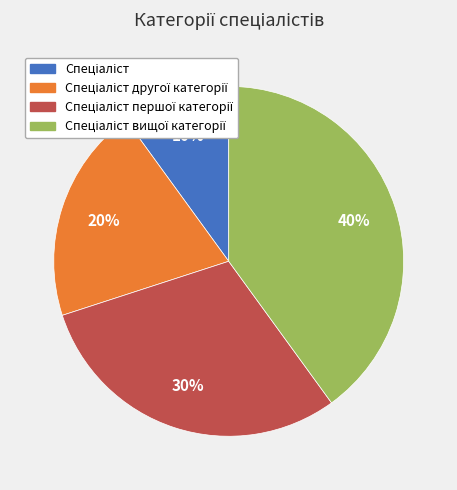

To the nearest percent, what is the average slice percentage?

25%